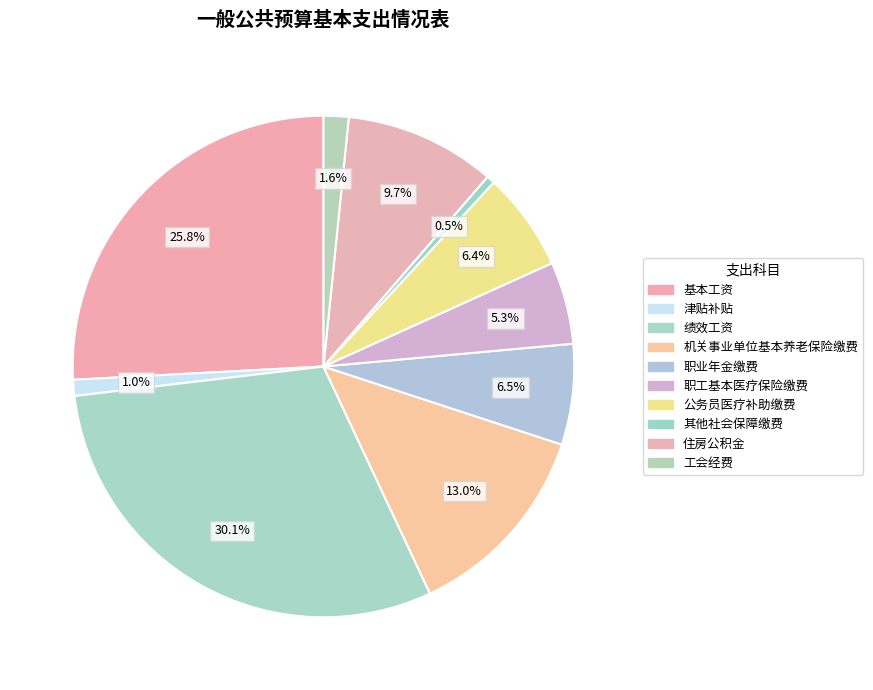

To the nearest percent, what is the difference between the largest and smallest slice percentages?

30%